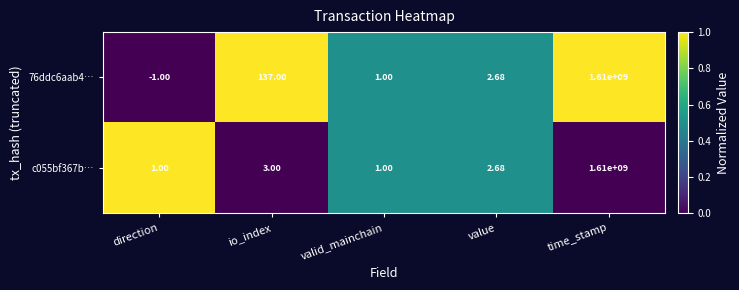

Rank the series by their average value, from lowest to highest.

c055bf367b…, 76ddc6aab4…